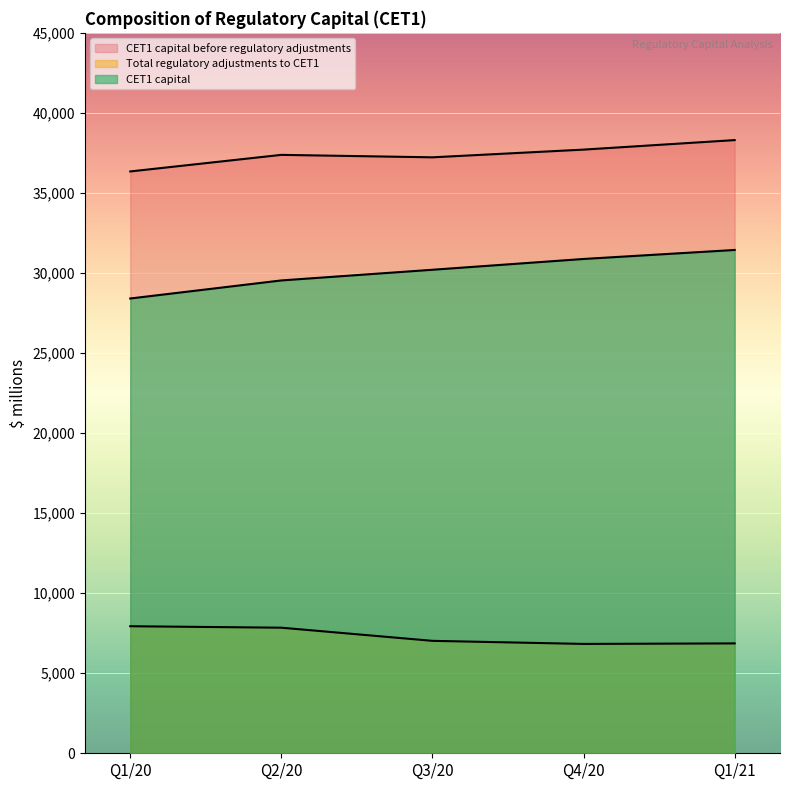

At Q3/20, list the series in order from largest to smallest.

CET1 capital before regulatory adjustments, CET1 capital, Total regulatory adjustments to CET1